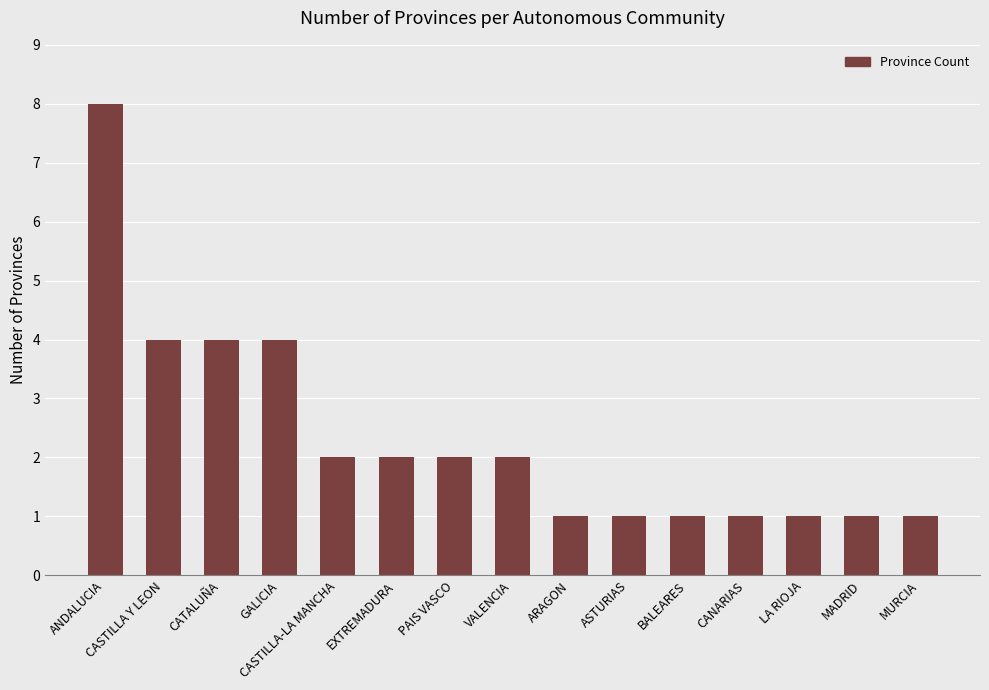

Reading left to right, extract all data points from this chart.

ANDALUCIA=8	CASTILLA Y LEON=4	CATALUÑA=4	GALICIA=4	CASTILLA-LA MANCHA=2	EXTREMADURA=2	PAIS VASCO=2	VALENCIA=2	ARAGON=1	ASTURIAS=1	BALEARES=1	CANARIAS=1	LA RIOJA=1	MADRID=1	MURCIA=1